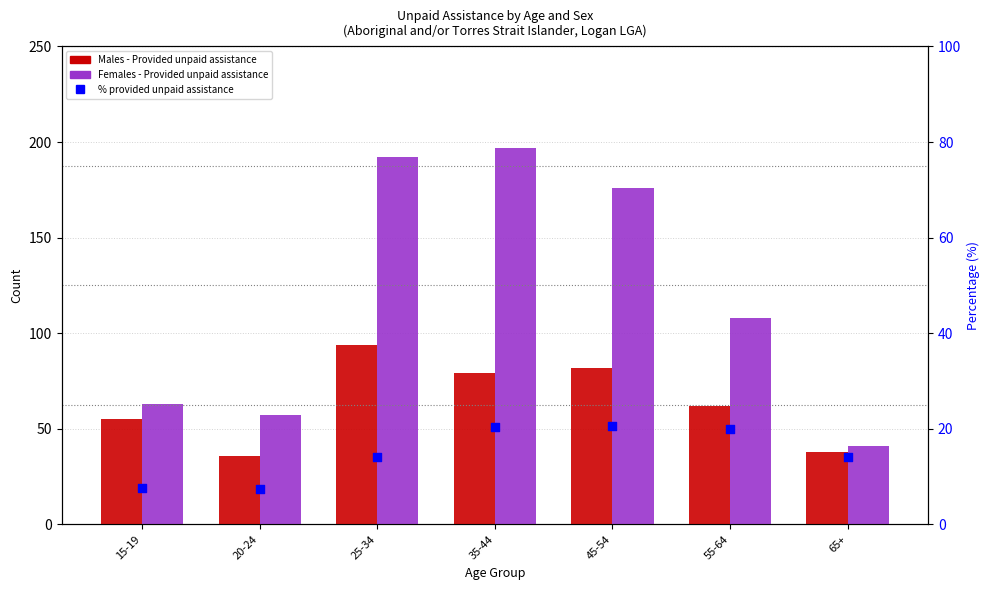

Which series contains the lowest Y value?

% provided unpaid assistance